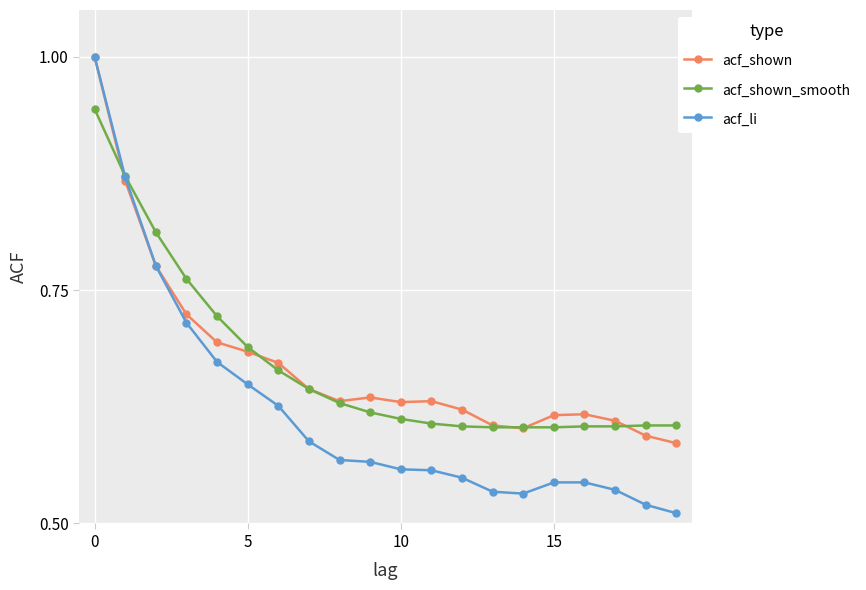

At how many categories does at least one series exceed 0?

20